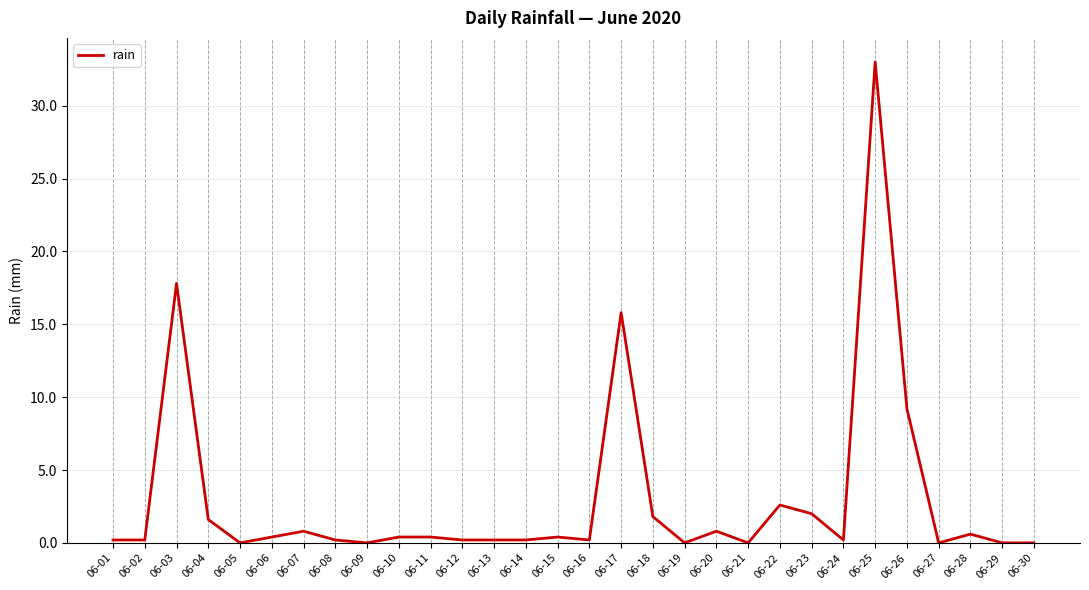

What value does the data have at 06-24?

0.2